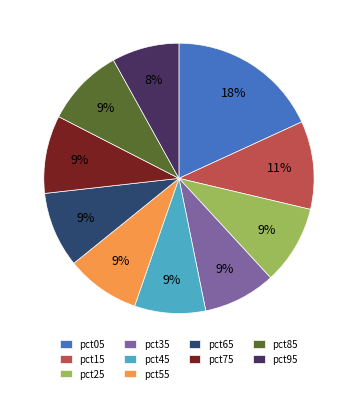

Is there a majority slice in this chart?

No